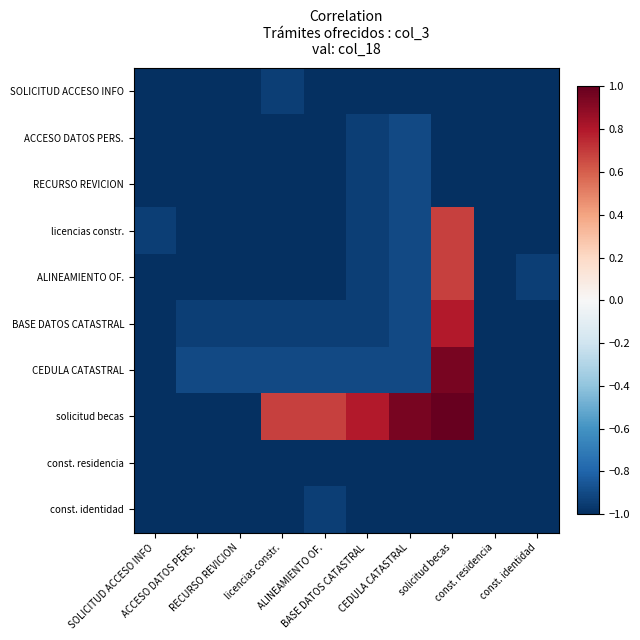

Which series has the largest total across all categories?

solicitud becas